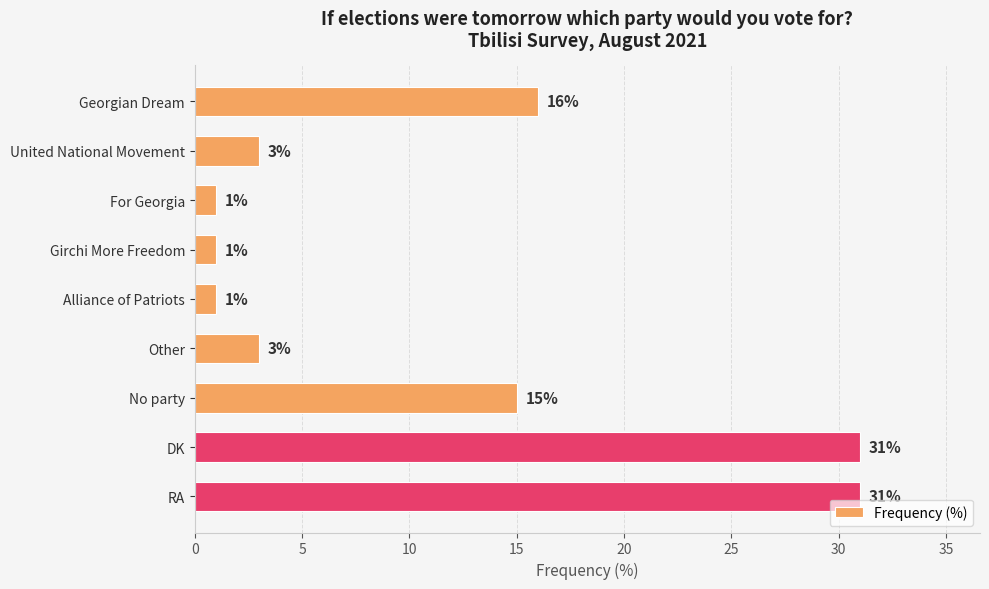

Are the bars grouped side by side (vs. stacked)?

No